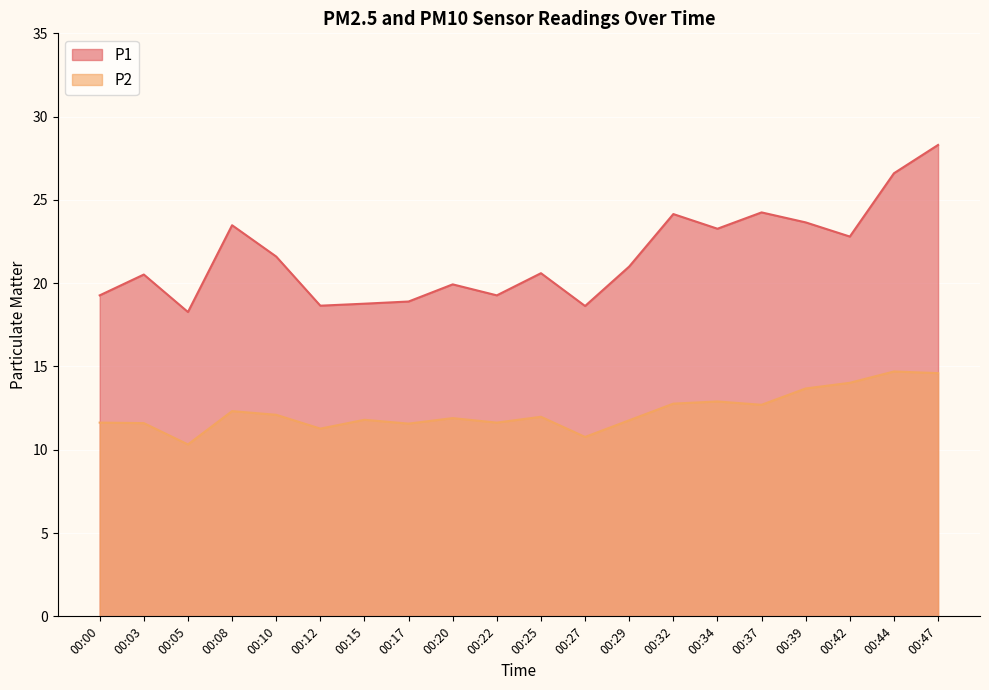

What is the difference between the P1 values at 00:15 and 00:25?

1.8